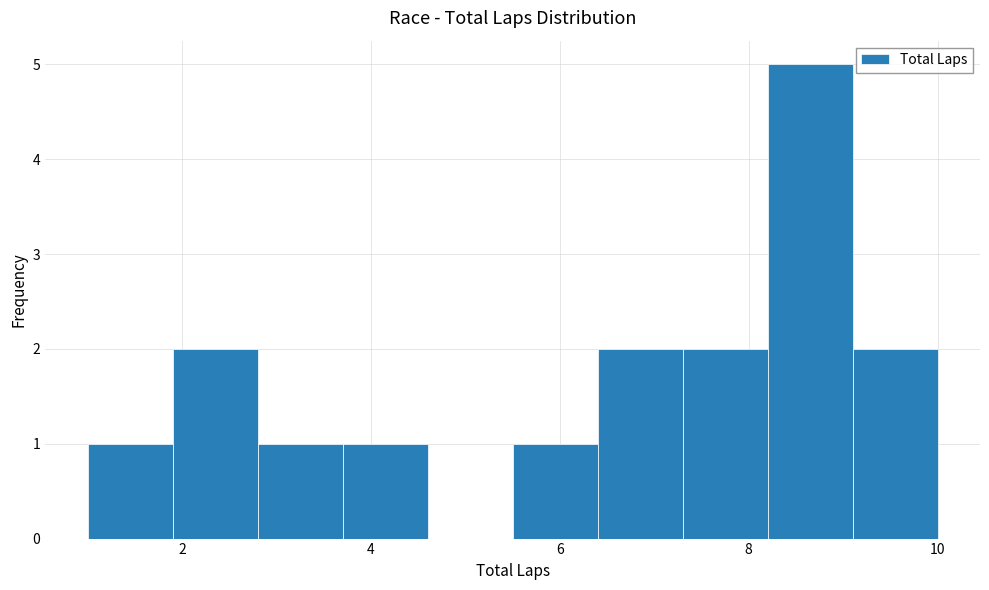

How tall is the bar that spans 5.5 to 6.4 on the x-axis? Neither the bar edges nor the heights are printed on the chart, so give them approximately, as read against the axes.

1